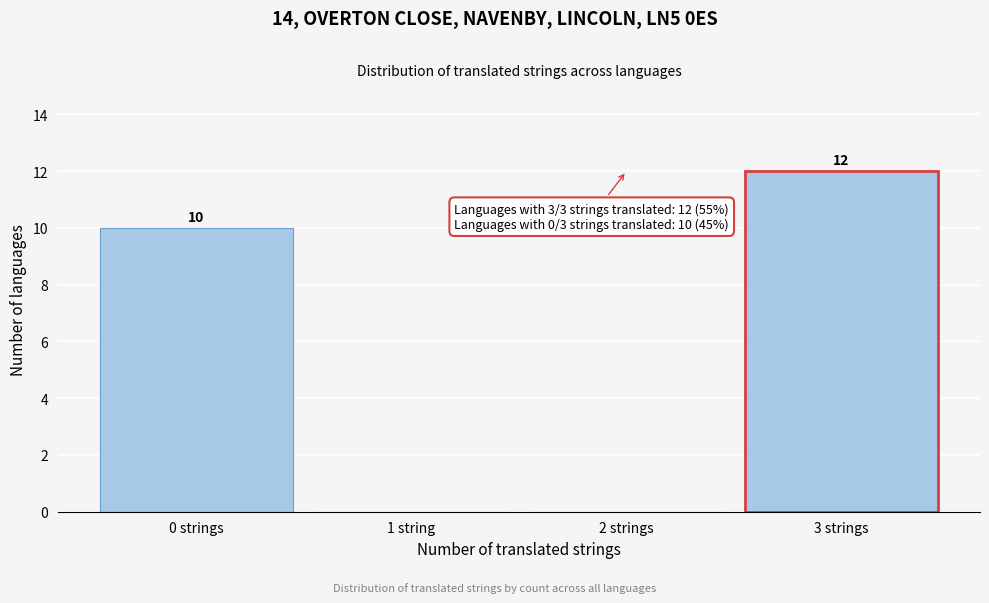

Reading right to left, transcribe all the data shown in this chart.

3 strings=12	2 strings=0	1 string=0	0 strings=10